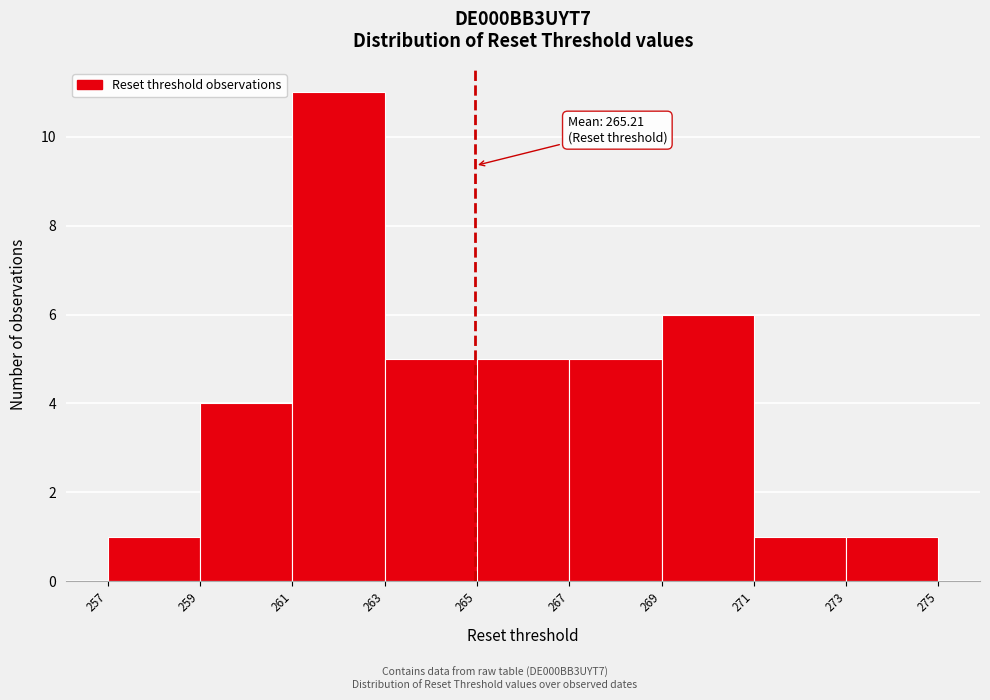

Reading left to right, transcribe all the data shown in this chart.

1	4	11	5	5	5	6	1	1